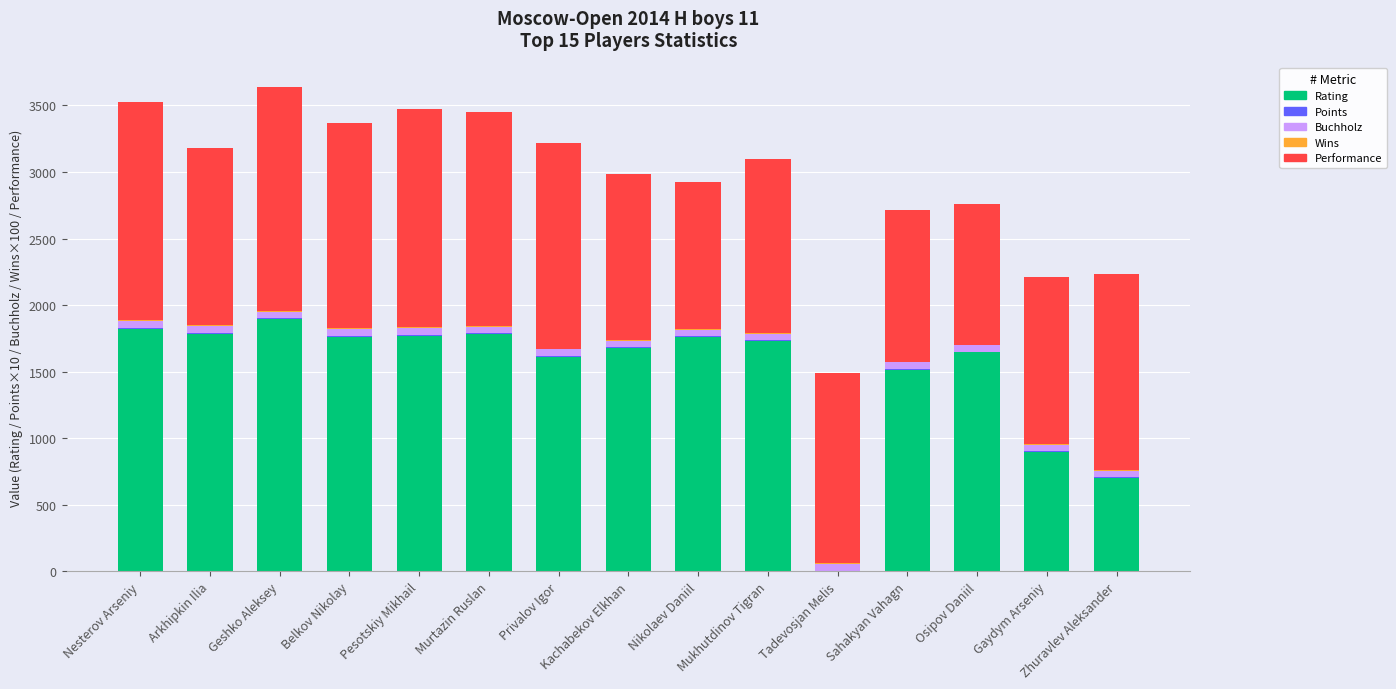

How many positive values does the Rating series have?

14